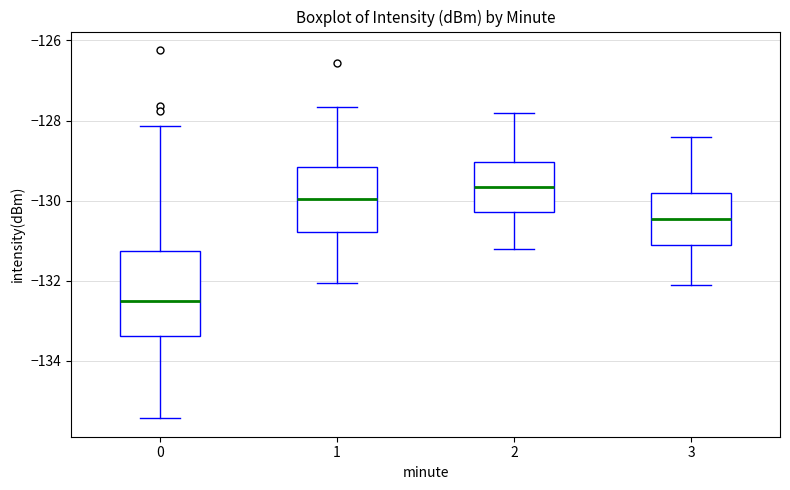

Where is the upper edge of the box at x = 2 on the y-axis? The values are not printed on the chart, so give them approximately, as read against the axis.

-129.0